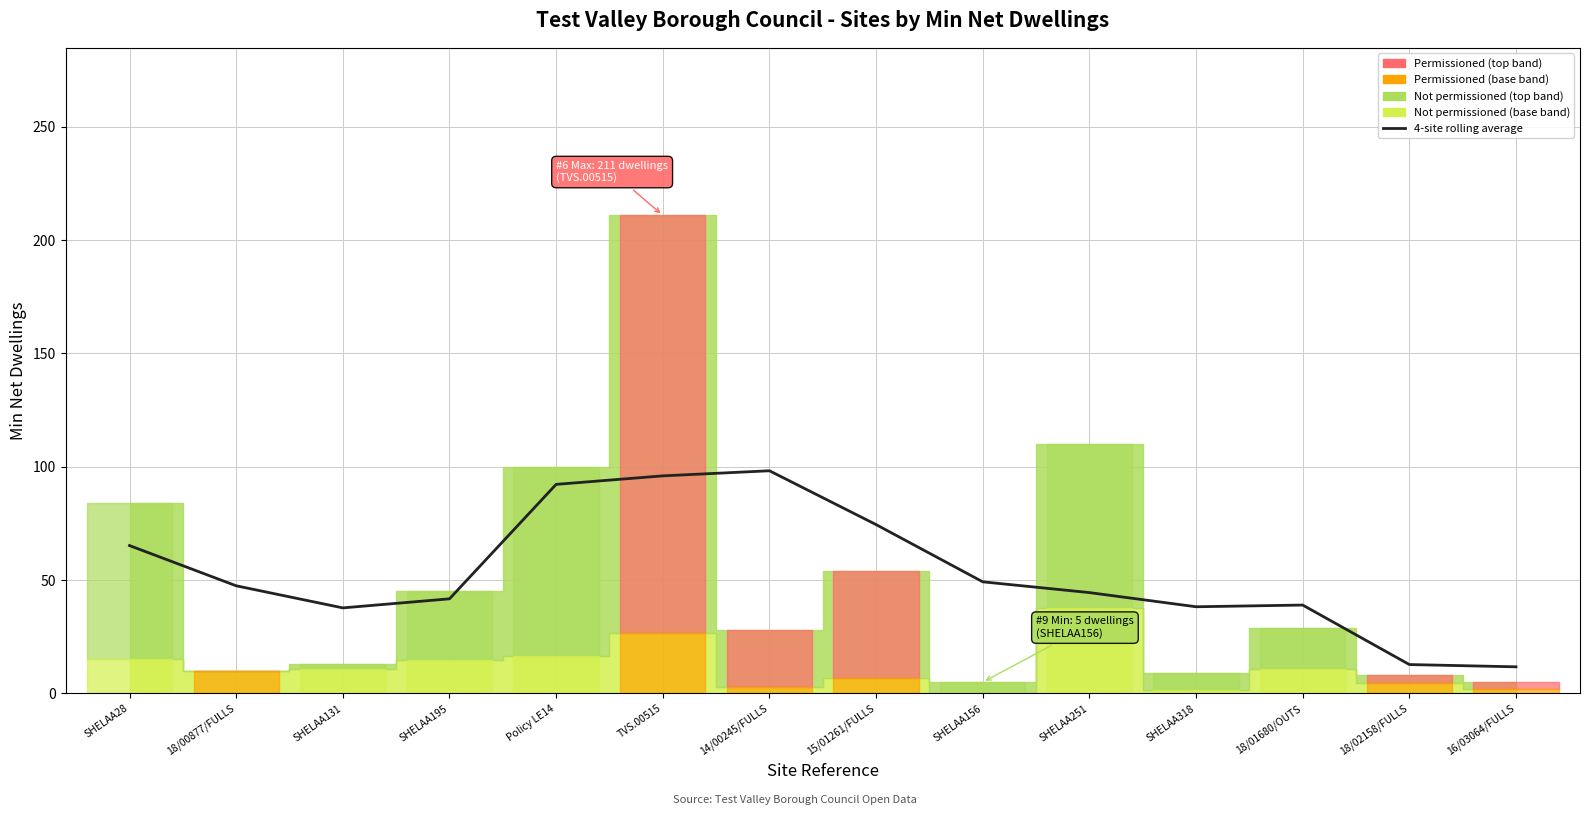

What is the label of the 2nd point from the right?

18/02158/FULLS